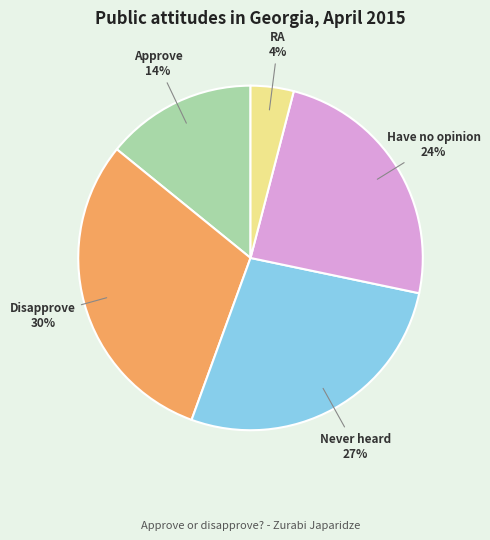

Is there any slice that represents more than half of the pie?

No